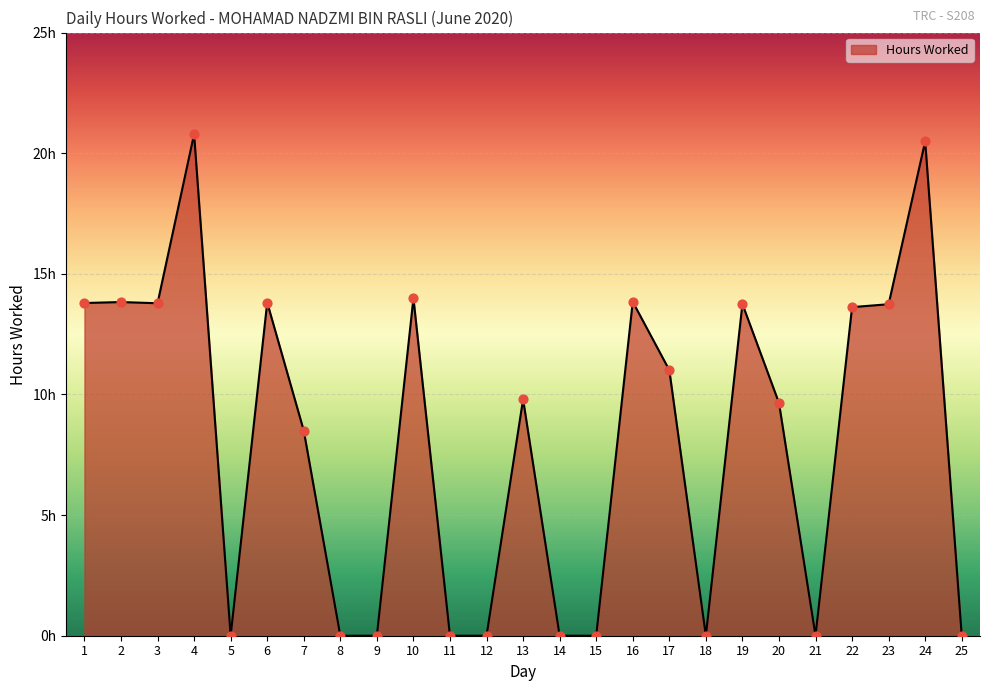

Which has a higher value, 21 or 16?

16